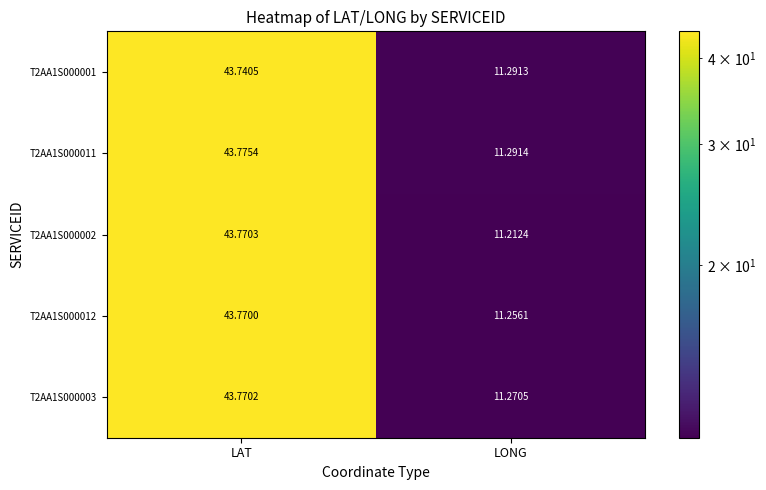

At how many categories does at least one series exceed 11?

2